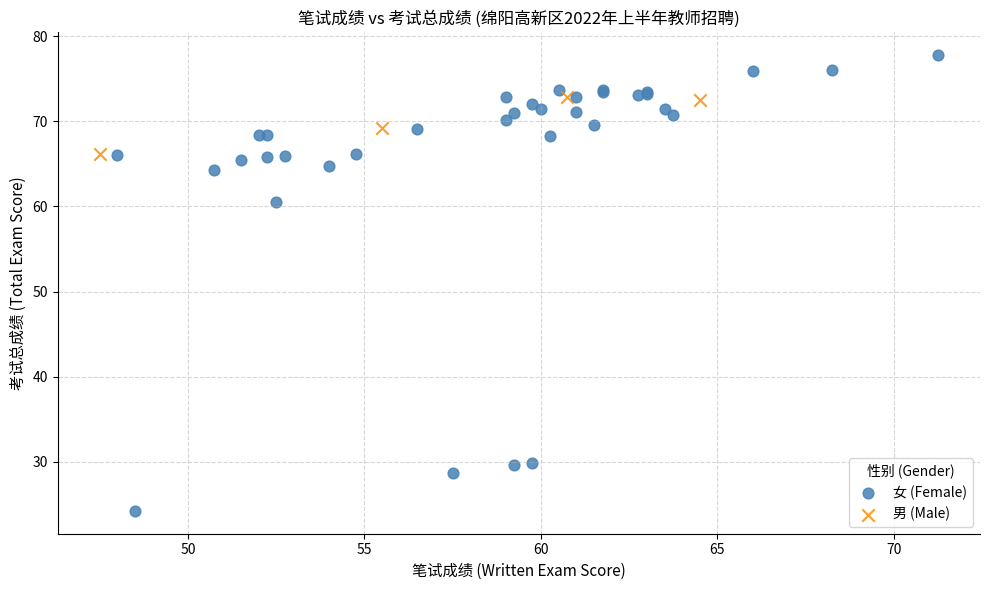

Which series contains the highest Y value?

女 (Female)